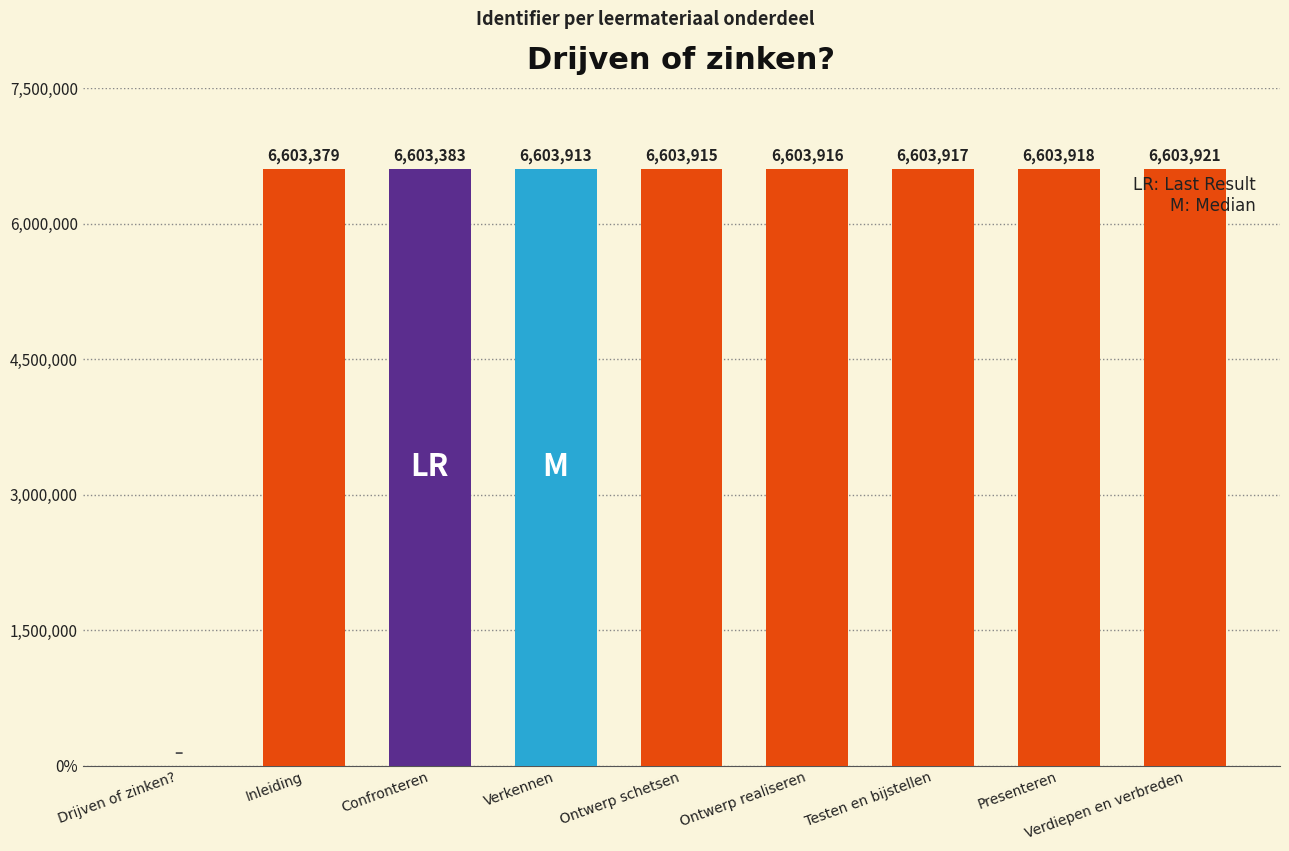

Reading left to right, transcribe all the data shown in this chart.

Drijven of zinken?=0	Inleiding=6603379	Confronteren=6603383	Verkennen=6603913	Ontwerp schetsen=6603915	Ontwerp realiseren=6603916	Testen en bijstellen=6603917	Presenteren=6603918	Verdiepen en verbreden=6603921